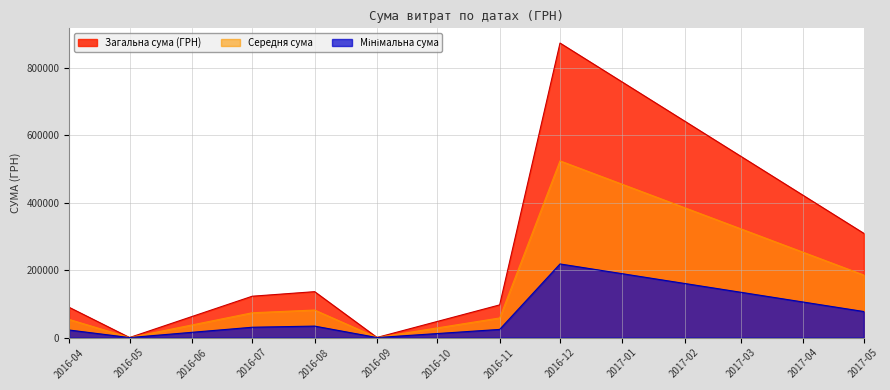

What is the highest value of the Загальна сума (ГРН) series?

874314.0